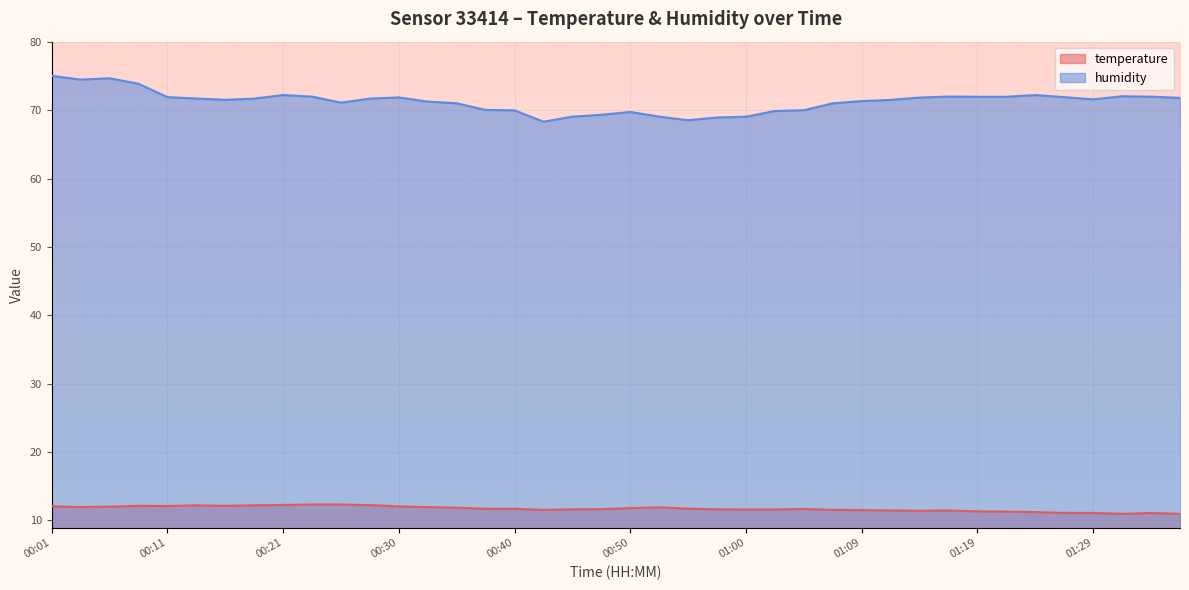

Which series has the largest total across all categories?

humidity